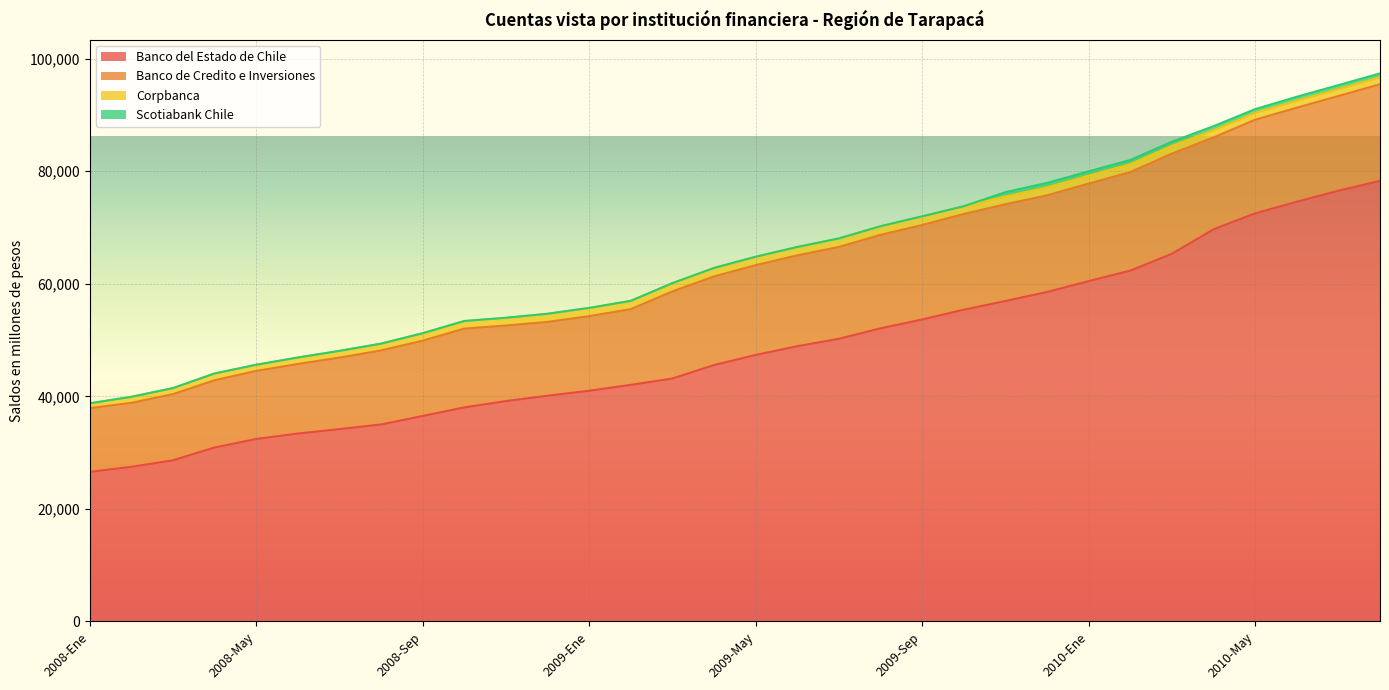

What is the value of the Banco de Credito e Inversiones point at the 18th from the left?

16143